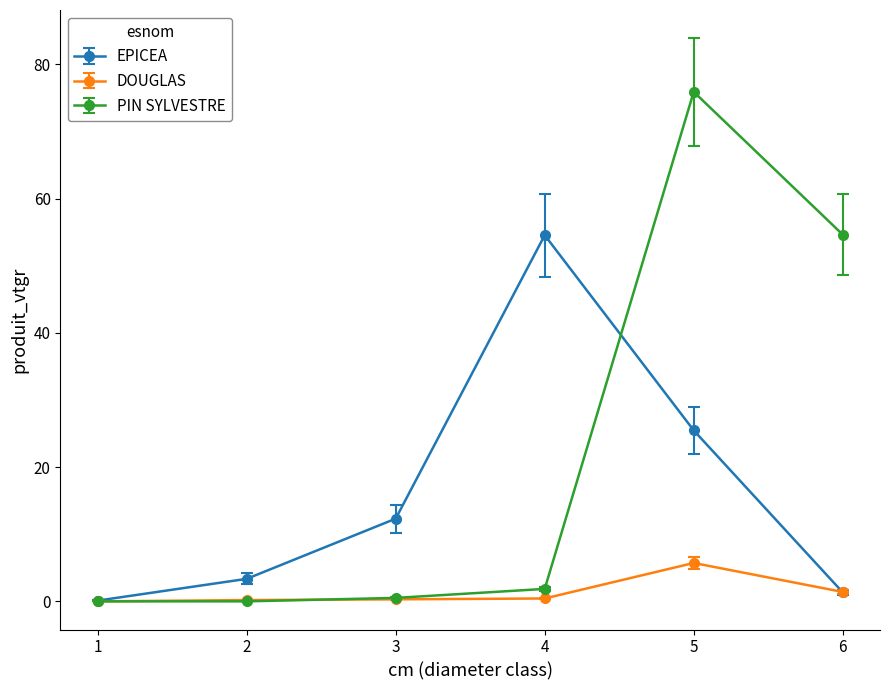

What is the difference between the PIN SYLVESTRE values at 4 and 6?

52.8